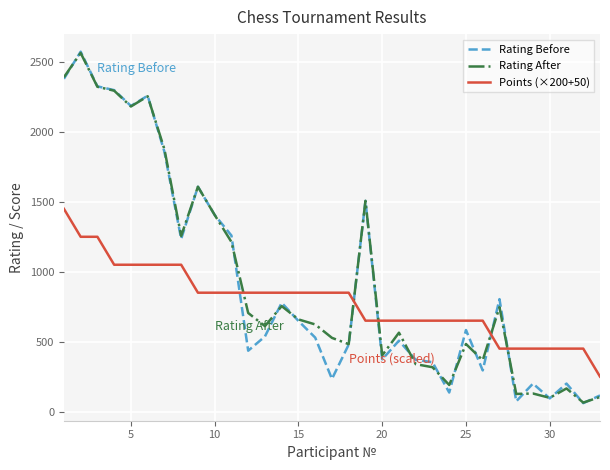

What is the maximum value for Rating After?

2565